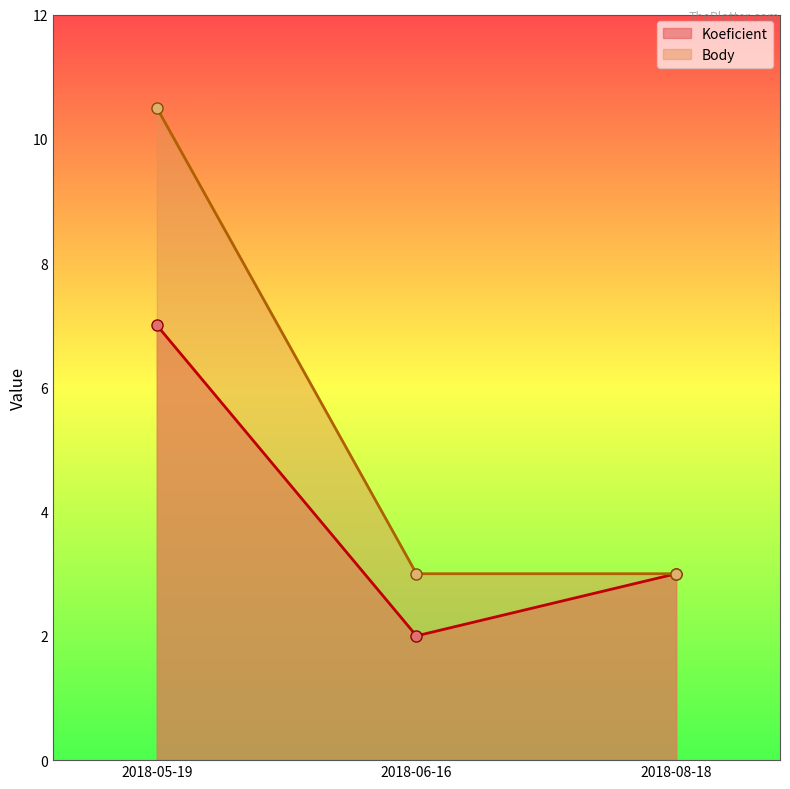

Reading left to right, what are all the values shown in this chart?

Koeficient: 2018-05-19=7.0	2018-06-16=2.0	2018-08-18=3.0
Body: 2018-05-19=10.5	2018-06-16=3.0	2018-08-18=3.0